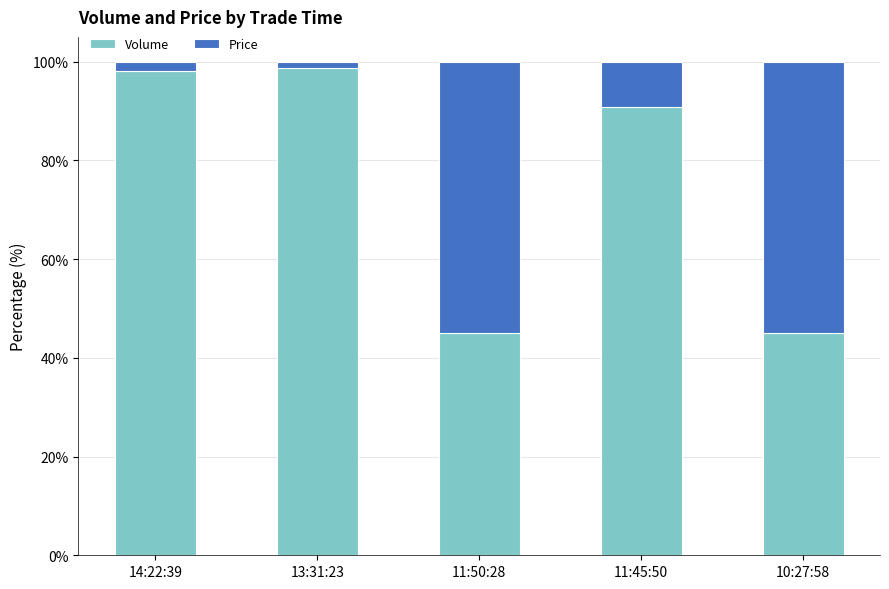

What is the total value across all series at 11:45:50?

100.0